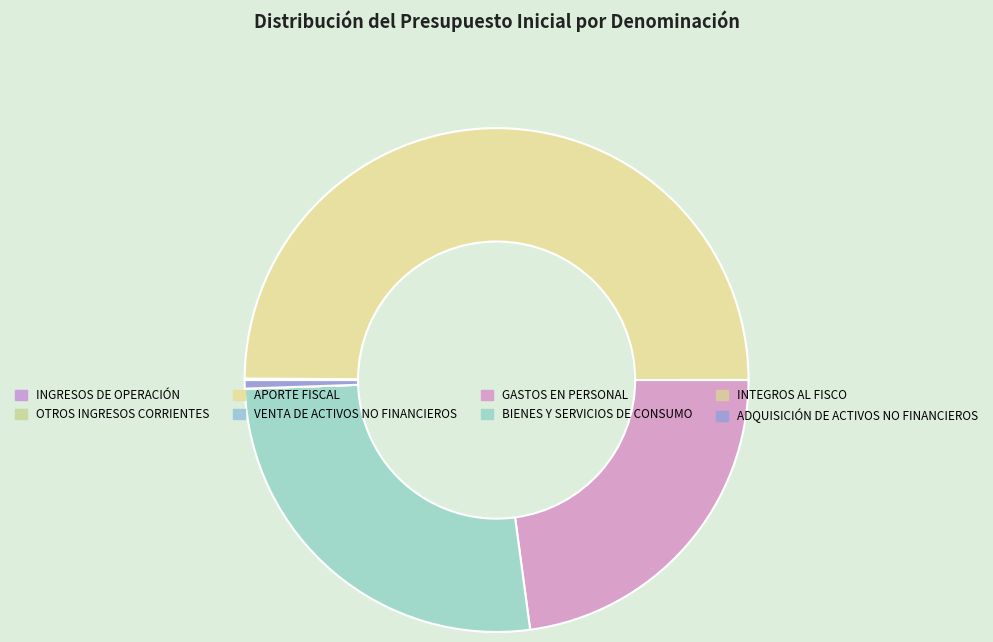

Which category has the biggest portion of the pie?

APORTE FISCAL